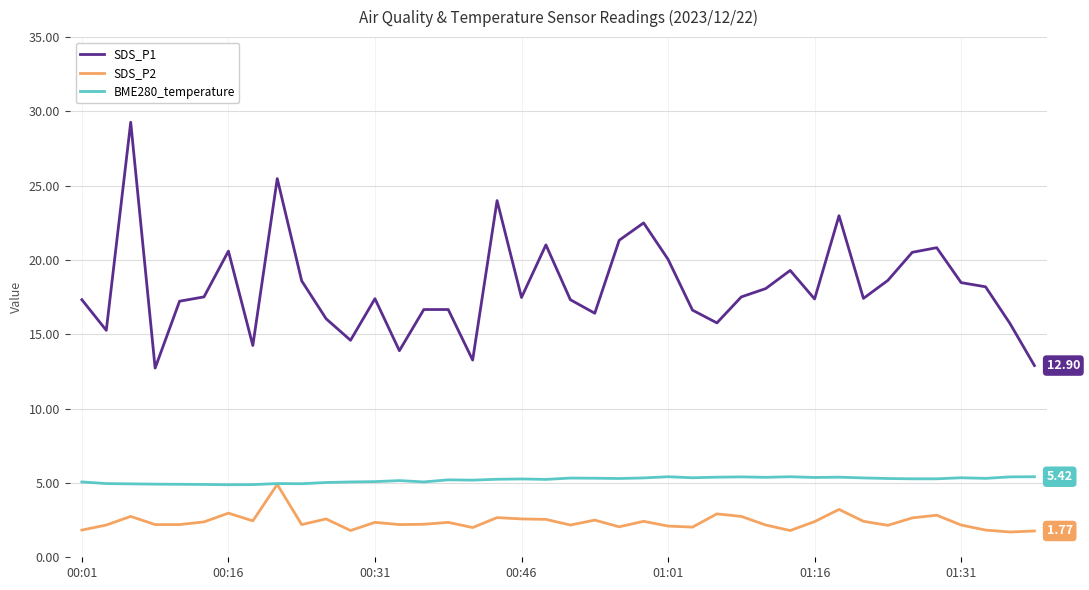

Rank the series by their average value, from highest to lowest.

SDS_P1, BME280_temperature, SDS_P2